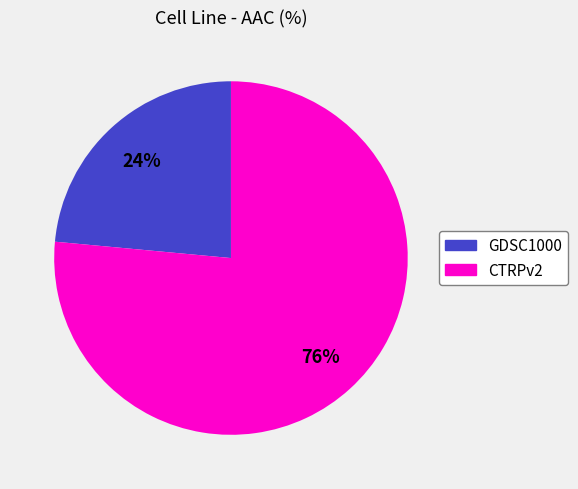

How many slices are in this pie chart?

2